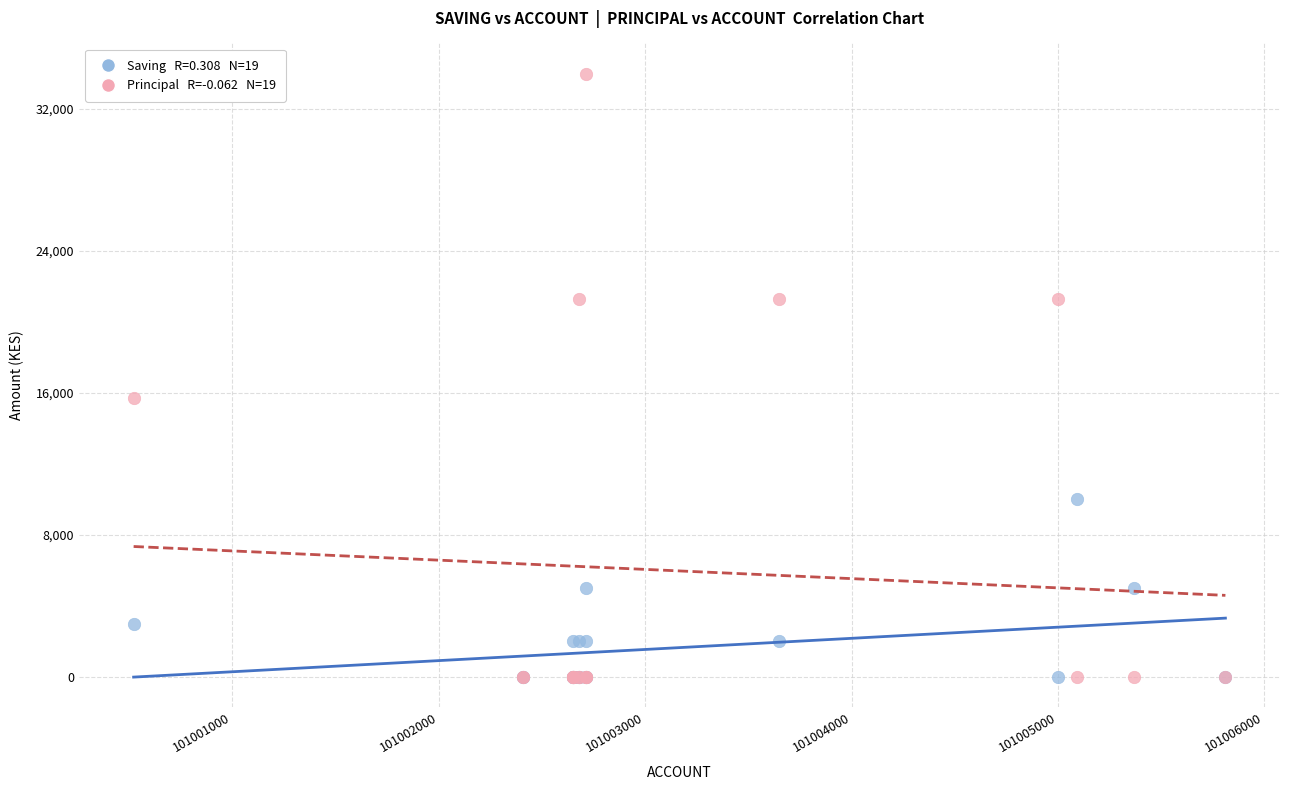

Across all series, what Y value is closest to 17000?

15700